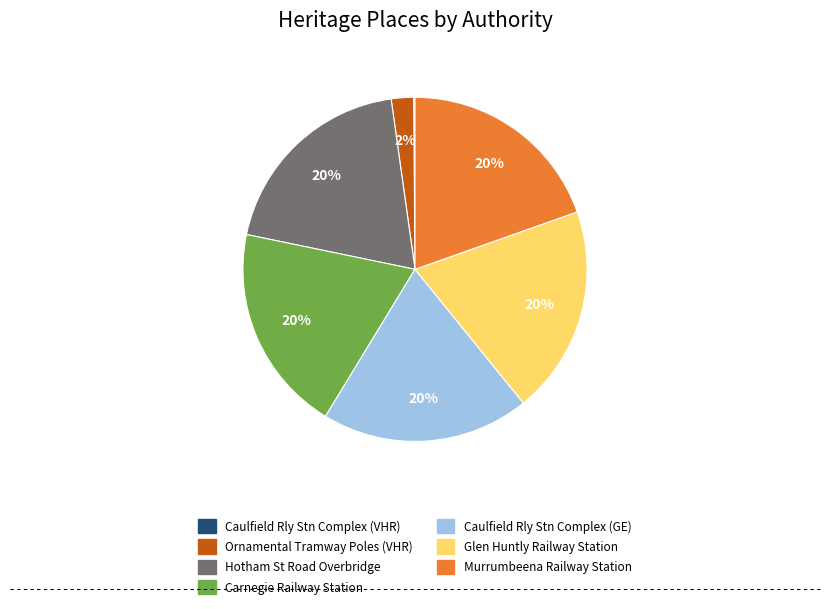

To the nearest percent, what is the average slice percentage?

14%